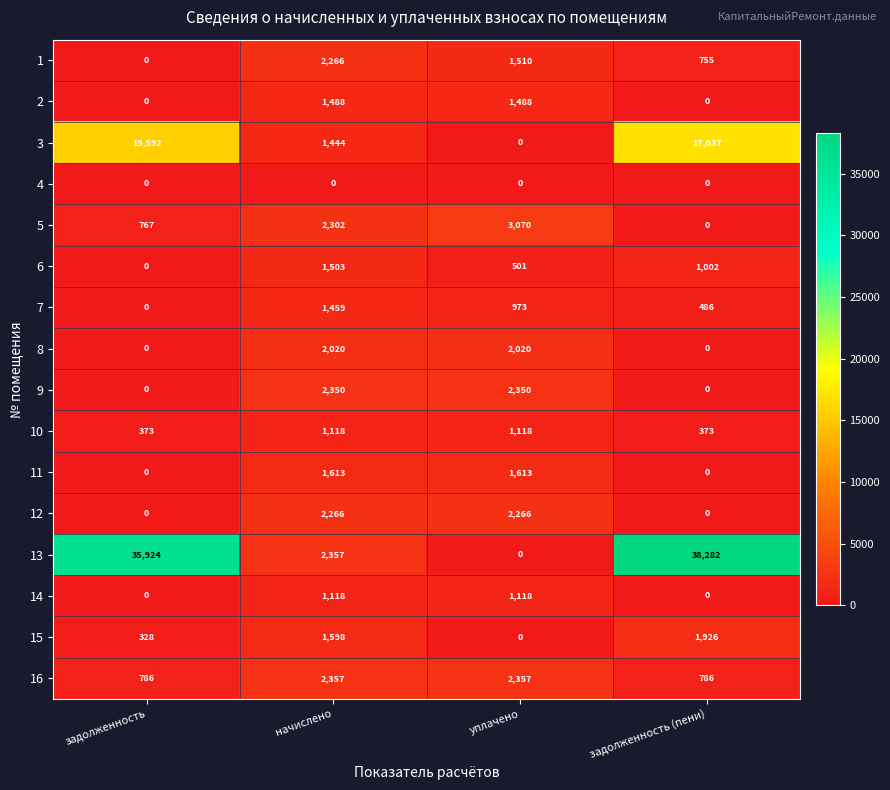

Which series has the largest total across all categories?

13